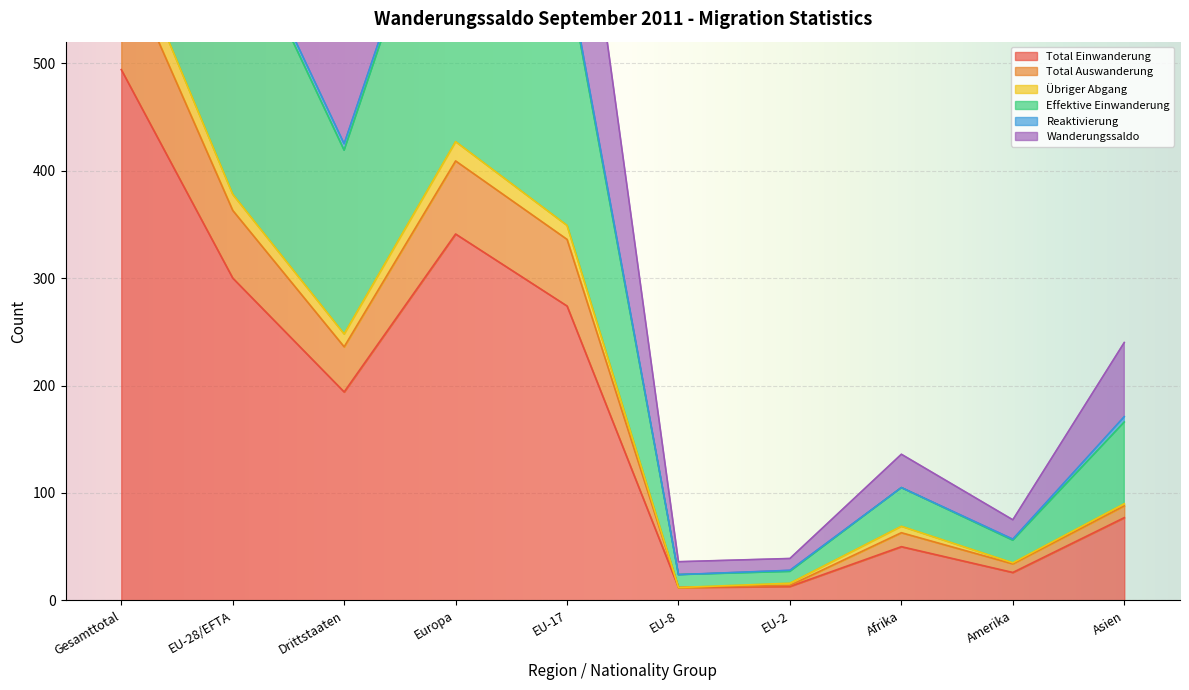

At which label is Total Einwanderung closest to 253?

EU-17